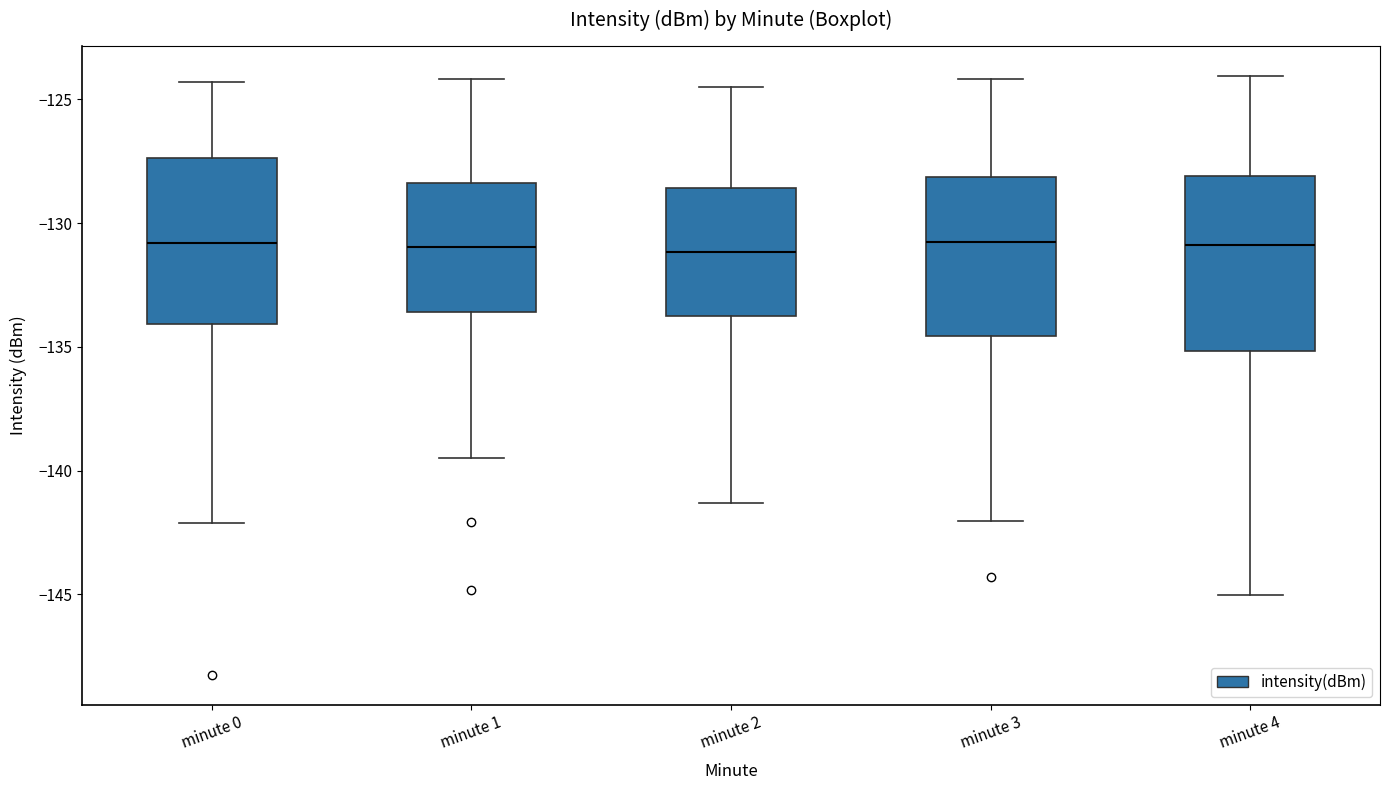

Where does the upper whisker of the box for minute 1 end on the y-axis? The values are not printed on the chart, so give them approximately, as read against the axis.

-124.0